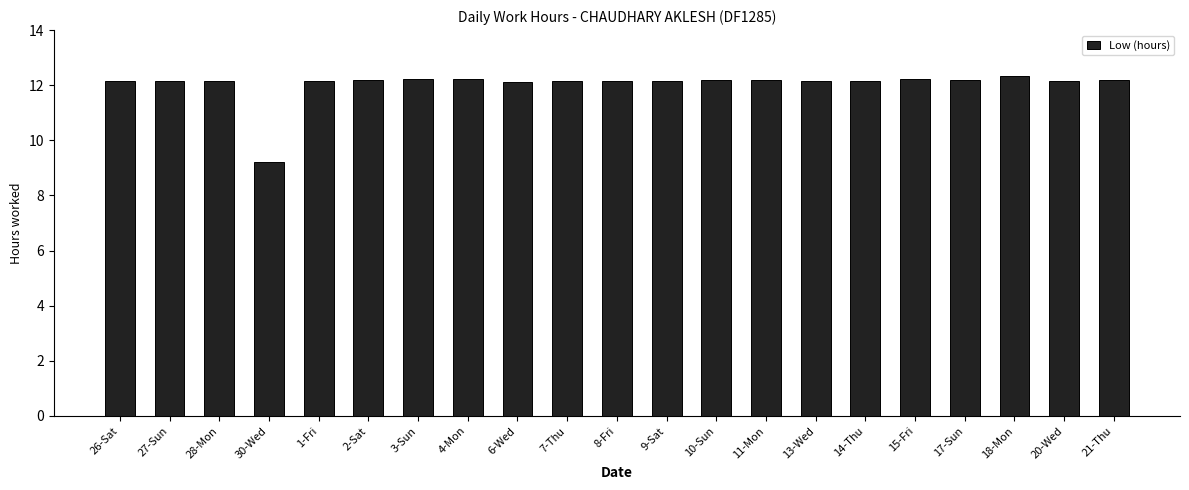

Are the bars grouped side by side (vs. stacked)?

No